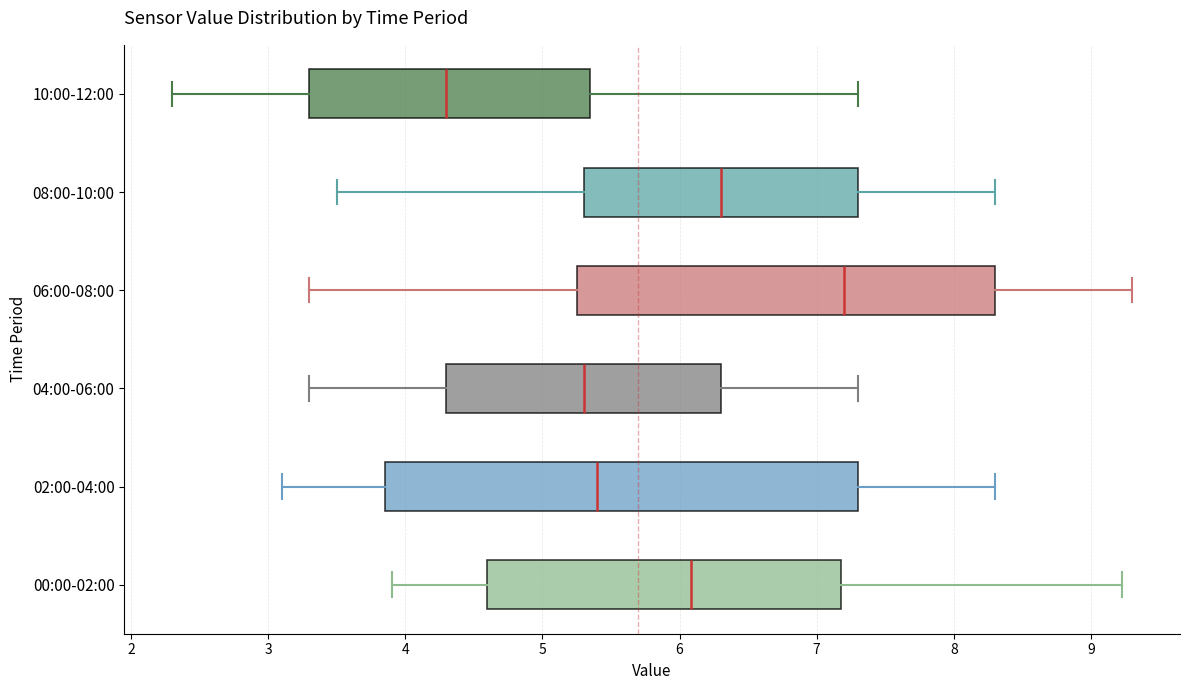

Reading bottom to top, transcribe this box plot: for each box, give where its median line is, the range the box spans, and where its two whiskers end, as read against the x-axis. The values are not printed on the chart, so give them approximately, as read against the axis.

00:00-02:00: median 6.1, box 4.6 to 7.2, whiskers 3.9 to 9.2
02:00-04:00: median 5.4, box 3.9 to 7.3, whiskers 3.1 to 8.3
04:00-06:00: median 5.3, box 4.3 to 6.3, whiskers 3.3 to 7.3
06:00-08:00: median 7.2, box 5.3 to 8.3, whiskers 3.3 to 9.3
08:00-10:00: median 6.3, box 5.3 to 7.3, whiskers 3.5 to 8.3
10:00-12:00: median 4.3, box 3.3 to 5.4, whiskers 2.3 to 7.3